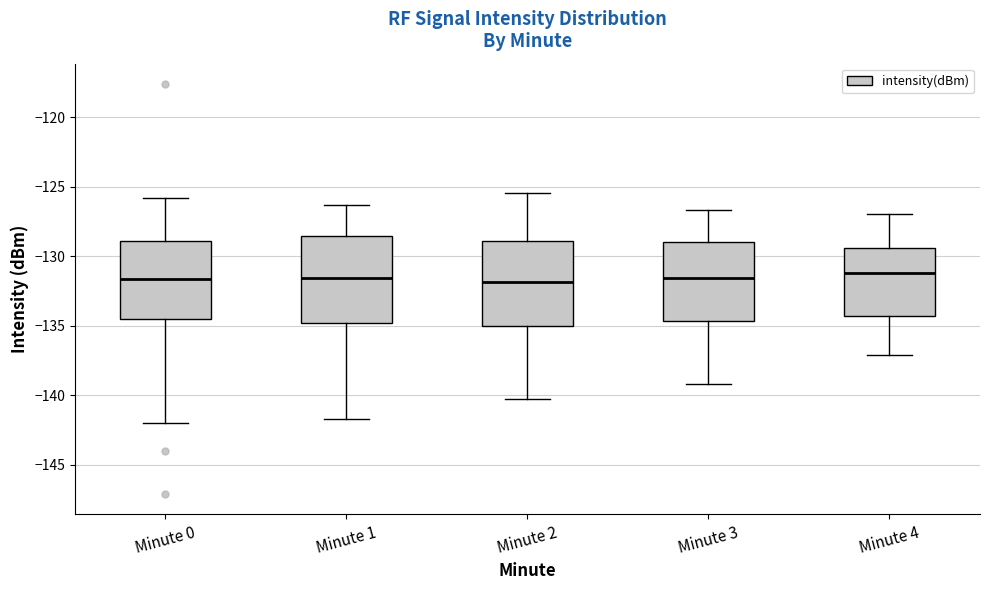

Reading left to right, read every box against the y-axis: the position of its median line, the range the box covers, and the ends of its whiskers. The values are not printed on the chart, so give them approximately, as read against the axis.

Minute 0: median -131.5, box -134.5 to -129.0, whiskers -142.0 to -126.0
Minute 1: median -131.5, box -135.0 to -128.5, whiskers -141.5 to -126.5
Minute 2: median -132.0, box -135.0 to -129.0, whiskers -140.5 to -125.5
Minute 3: median -131.5, box -134.5 to -129.0, whiskers -139.0 to -126.5
Minute 4: median -131.0, box -134.5 to -129.5, whiskers -137.0 to -127.0